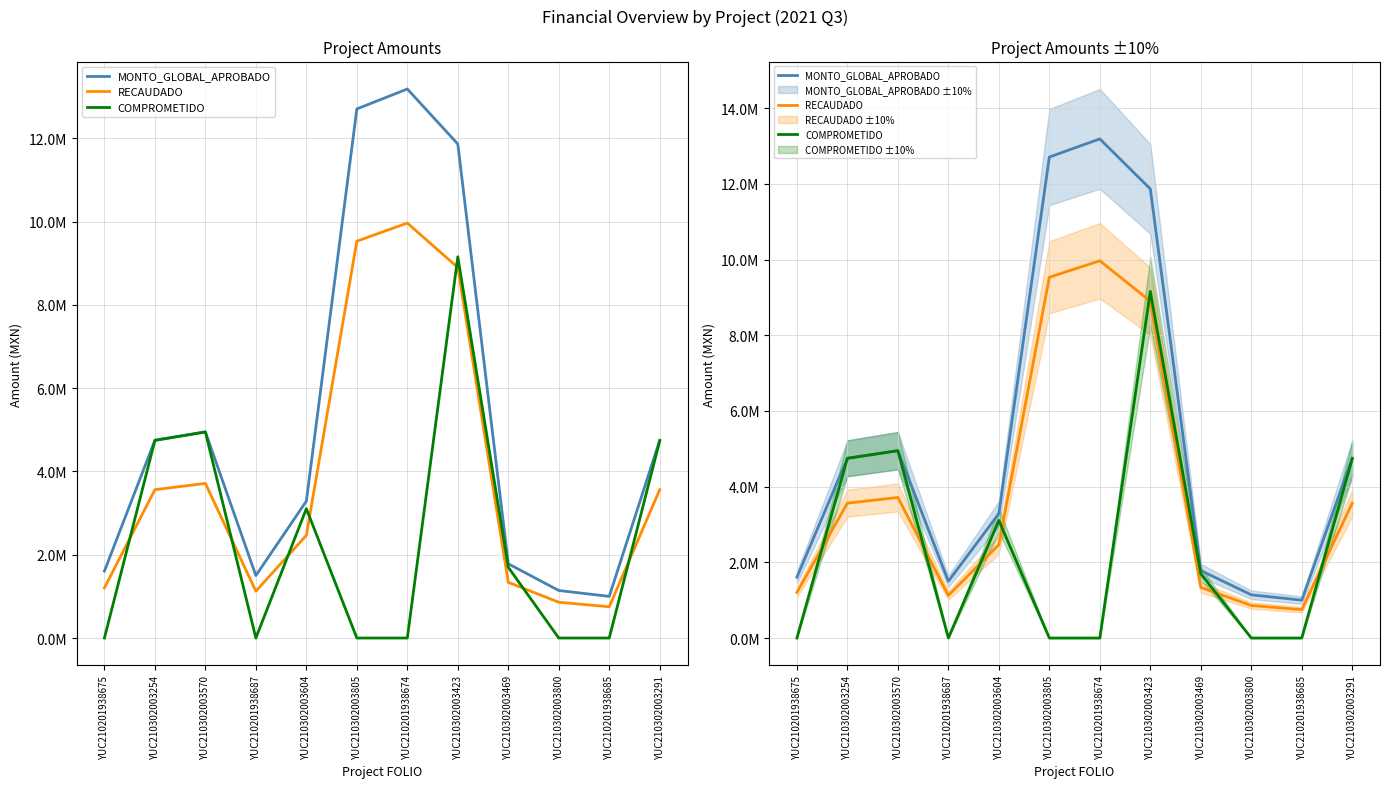

What is the minimum value for MONTO_GLOBAL_APROBADO?

1000000.0